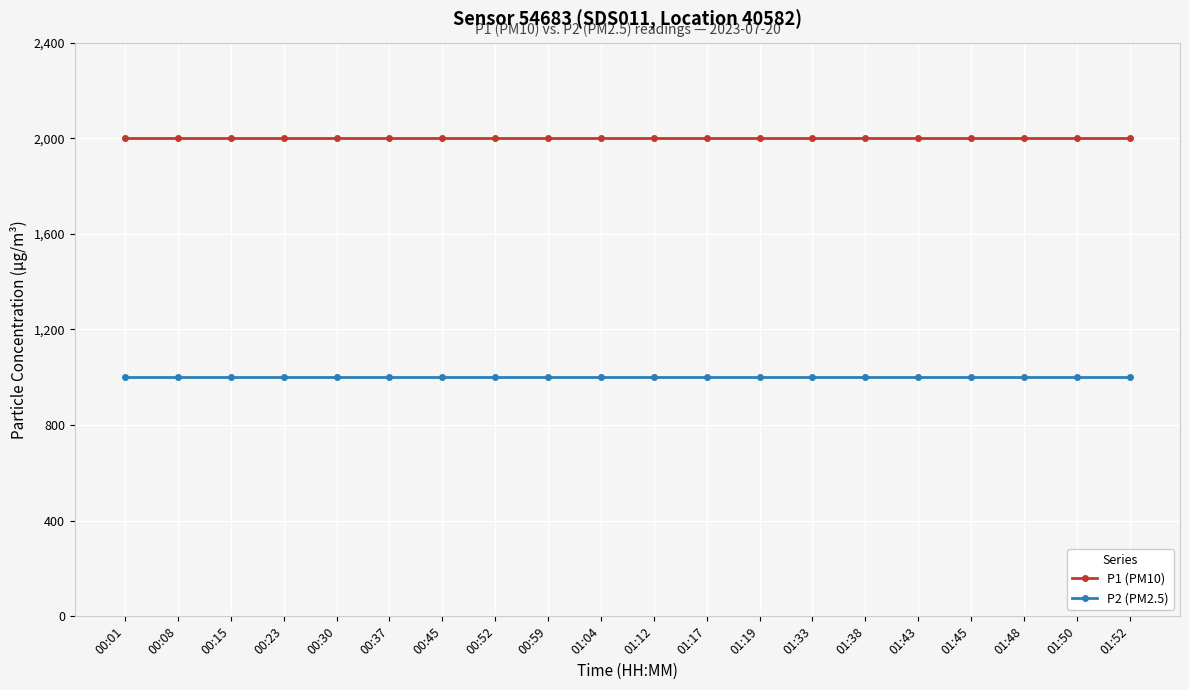

What is the highest value of the P2 (PM2.5) series?

999.9